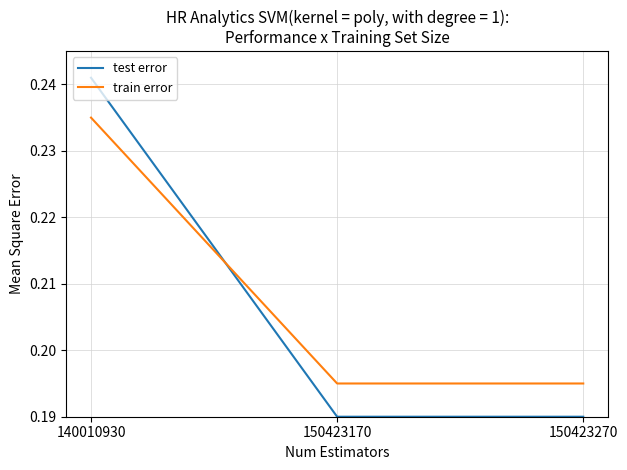

Does the chart display data point markers on the line(s)?

No